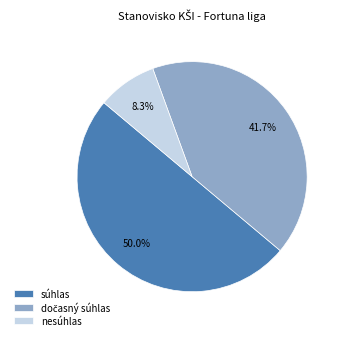

Count the number of slices in the pie.

3